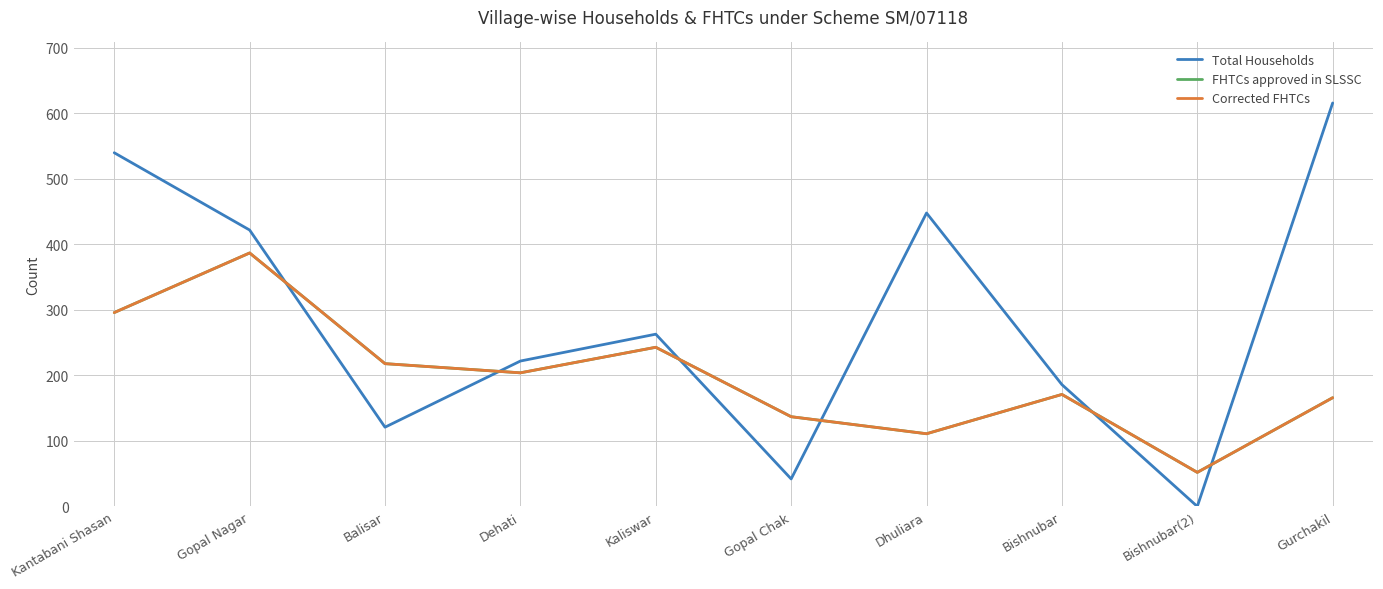

Does the chart have visible grid lines?

Yes